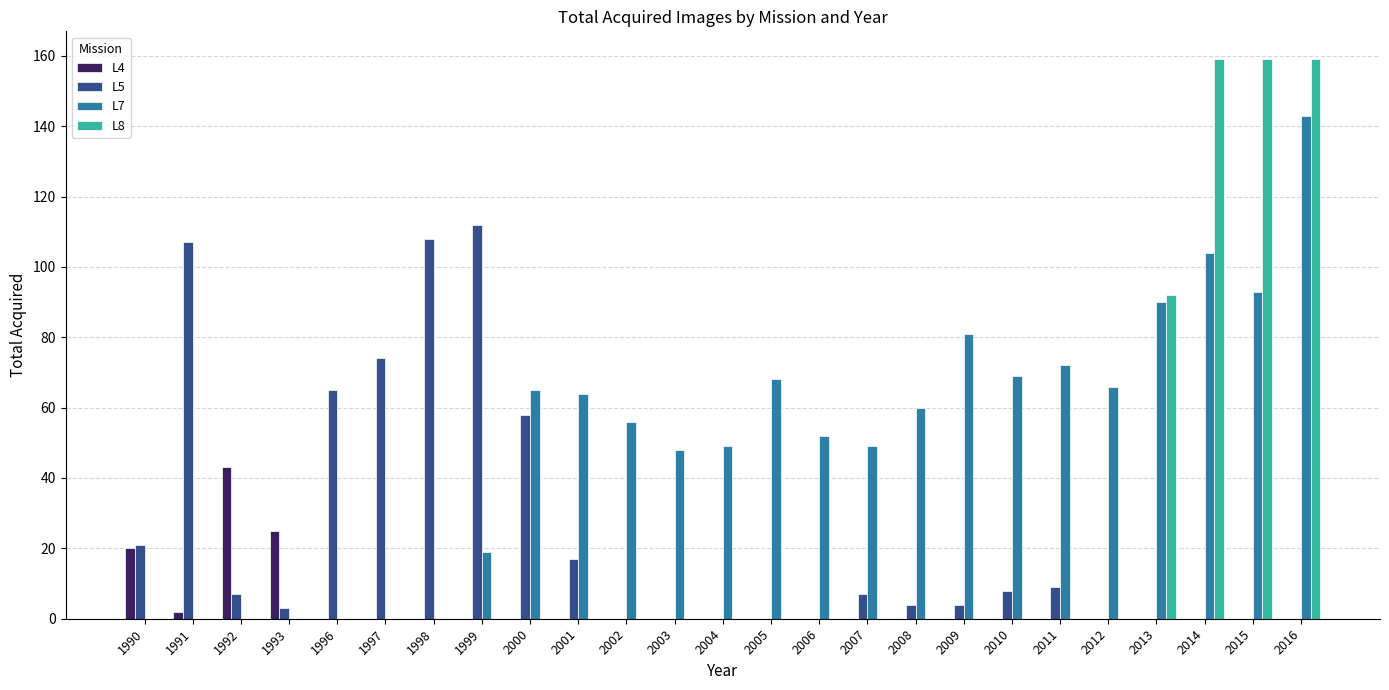

Are the bars grouped side by side (vs. stacked)?

Yes